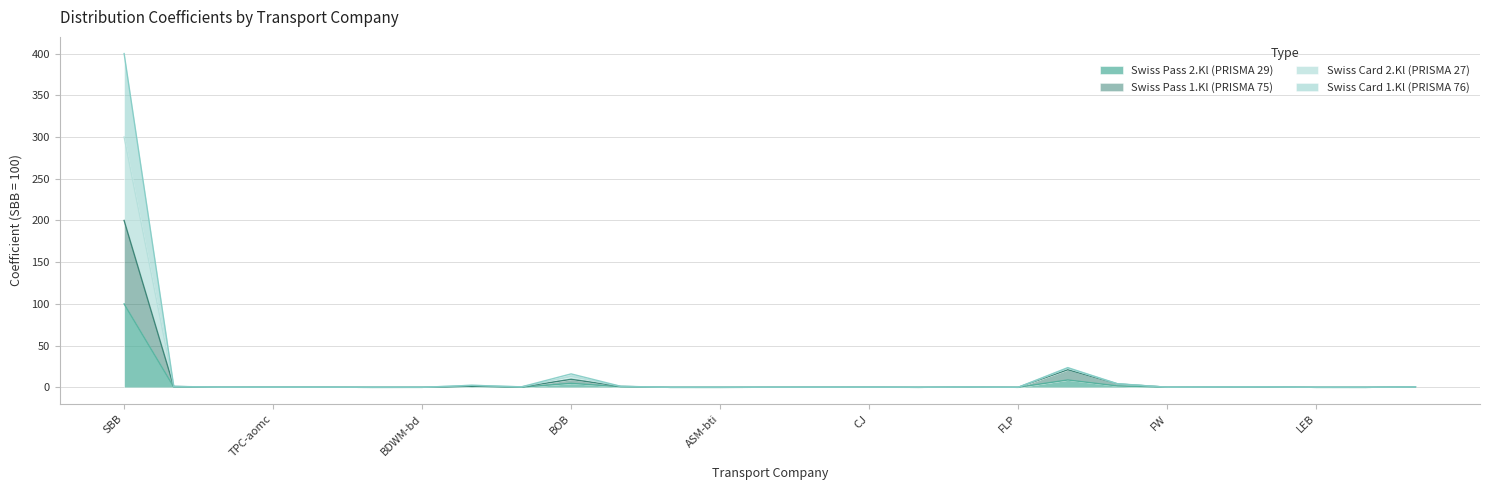

The Swiss Pass 1.Kl (PRISMA 75) series shows 0.4 at BLS-gbs. True or false?

True